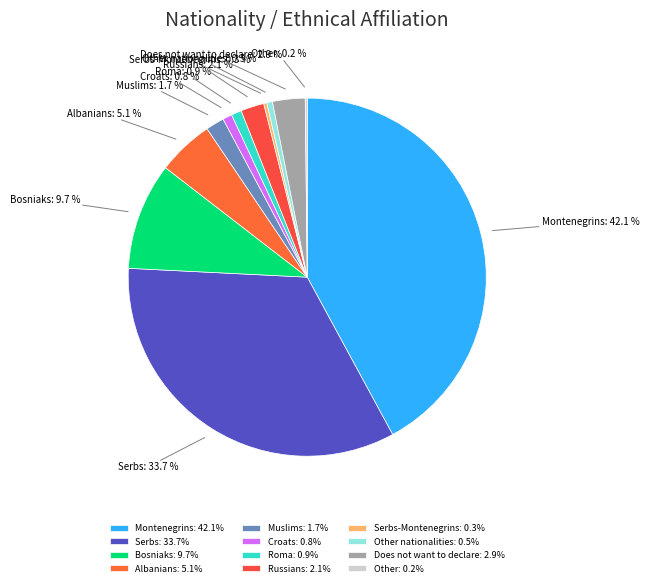

Is Muslims the majority of the pie?

No